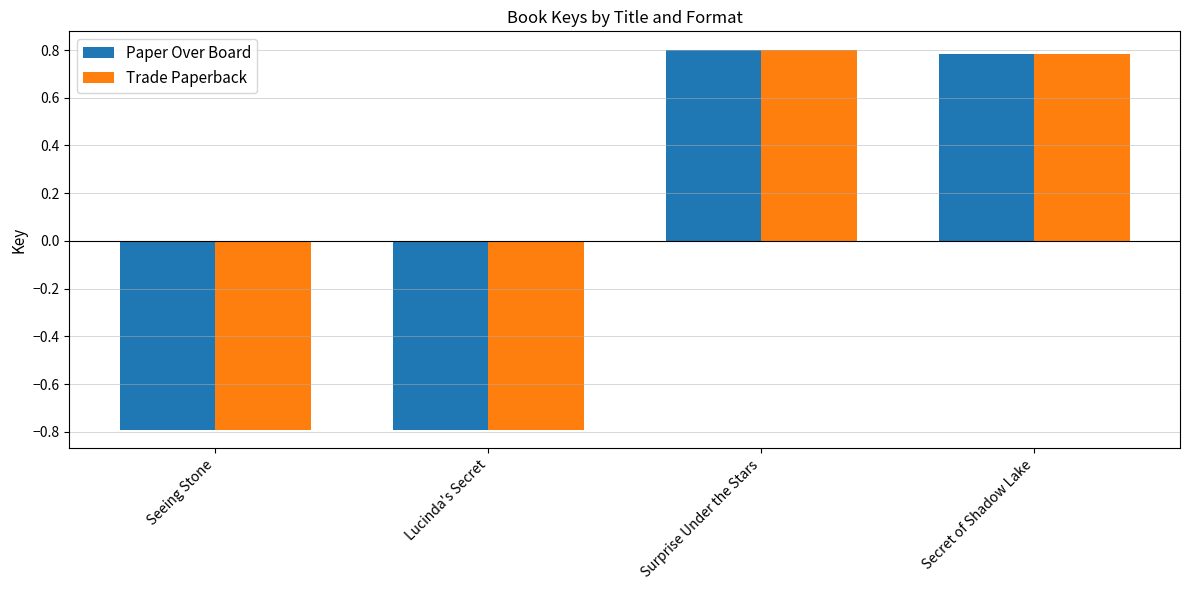

How many positive values does the Paper Over Board series have?

2